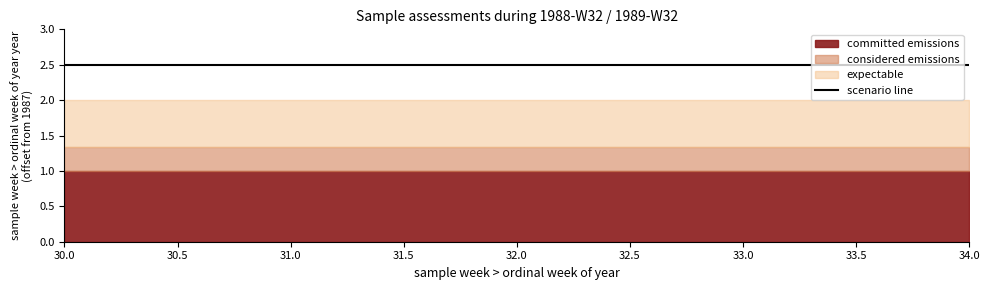

True or false: the data shows 1988 at 32.

True